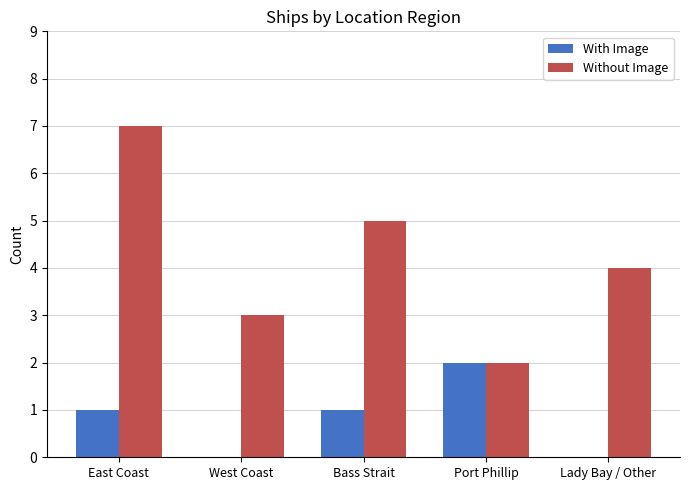

At which category does the chart reach its peak across all series?

East Coast